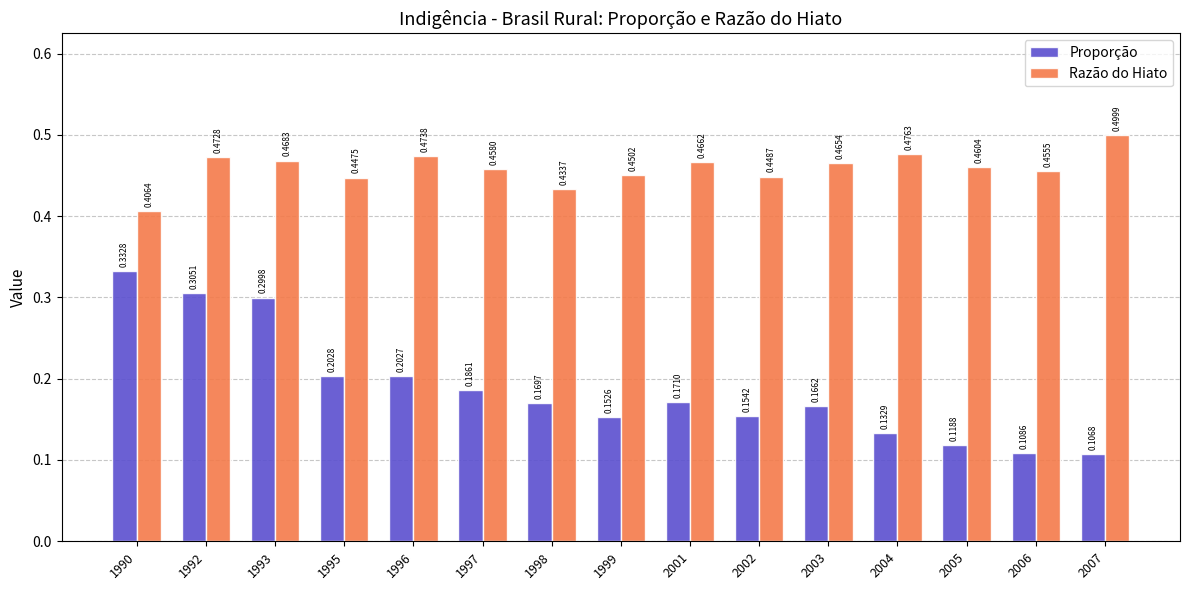

Which series changed the most between 1990 and 2005?

Proporção